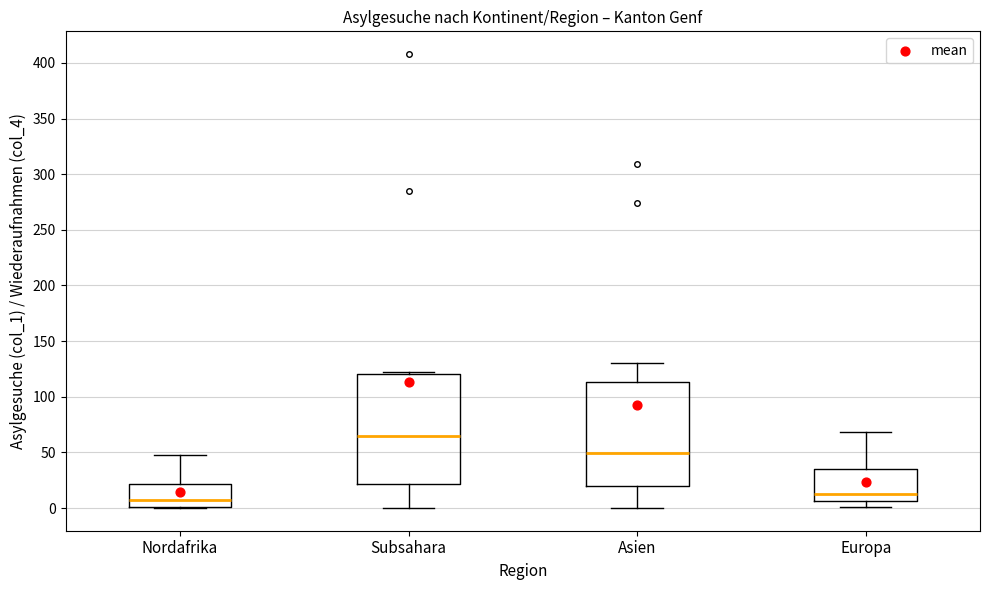

Where does the median line of the box for Europa sit on the y-axis? The values are not printed on the chart, so give them approximately, as read against the axis.

15